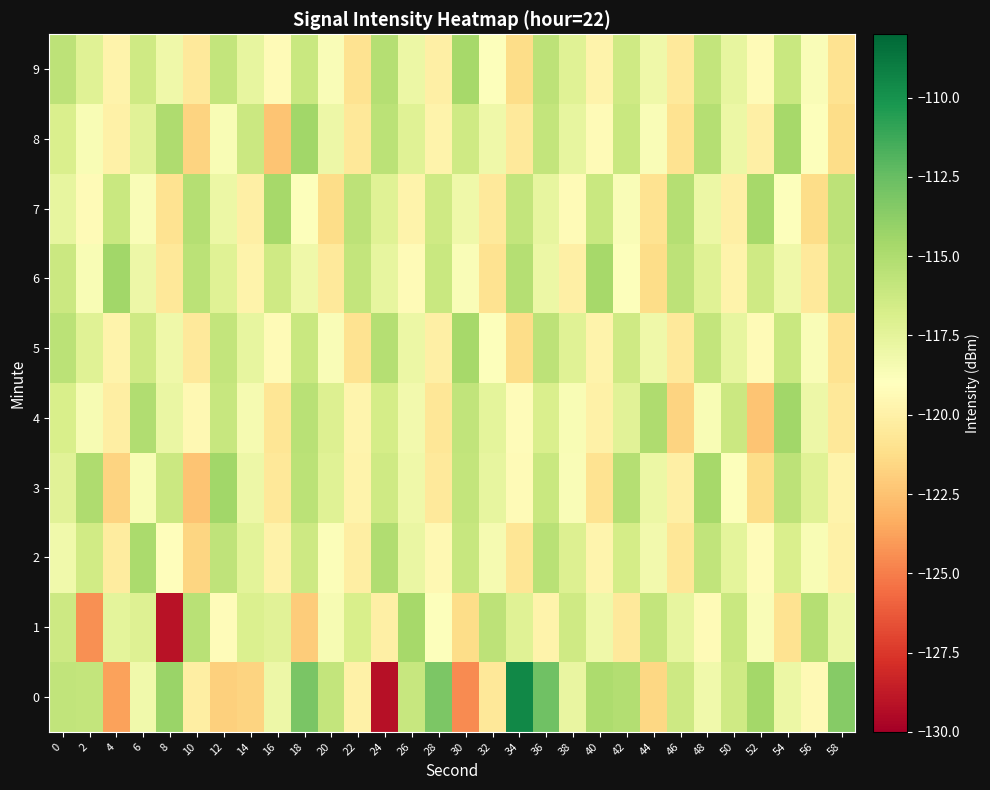

Count the number of data series in this chart.

10